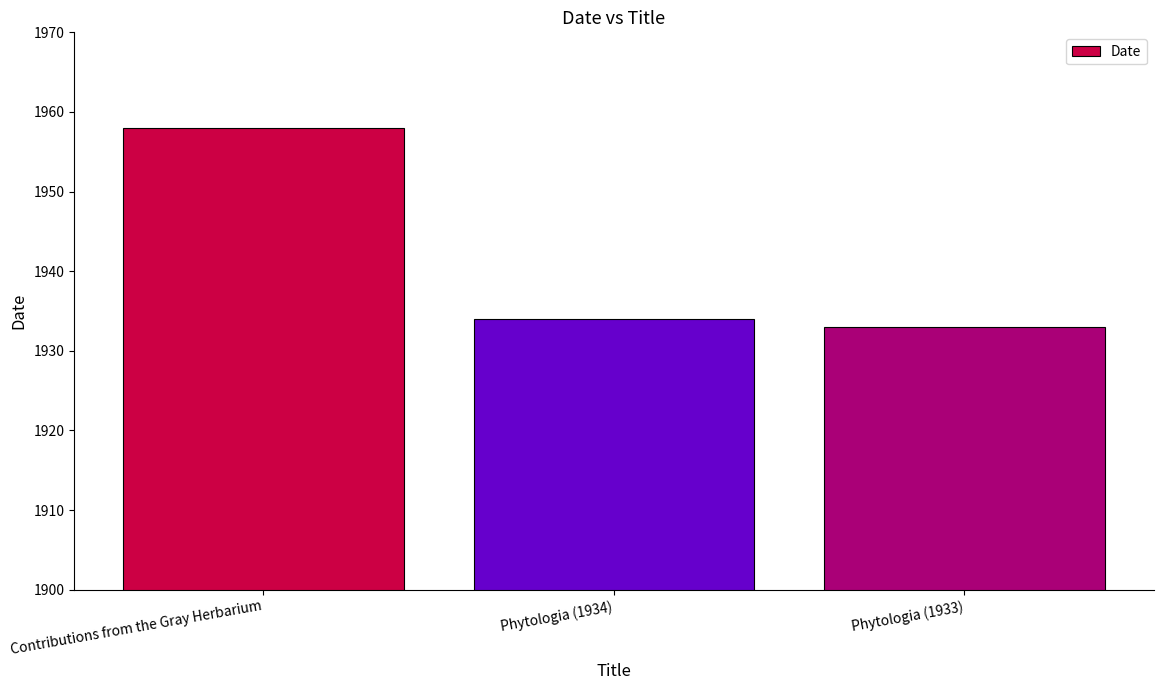

What is the label of the 3rd bar from the right?

Contributions from the Gray Herbarium